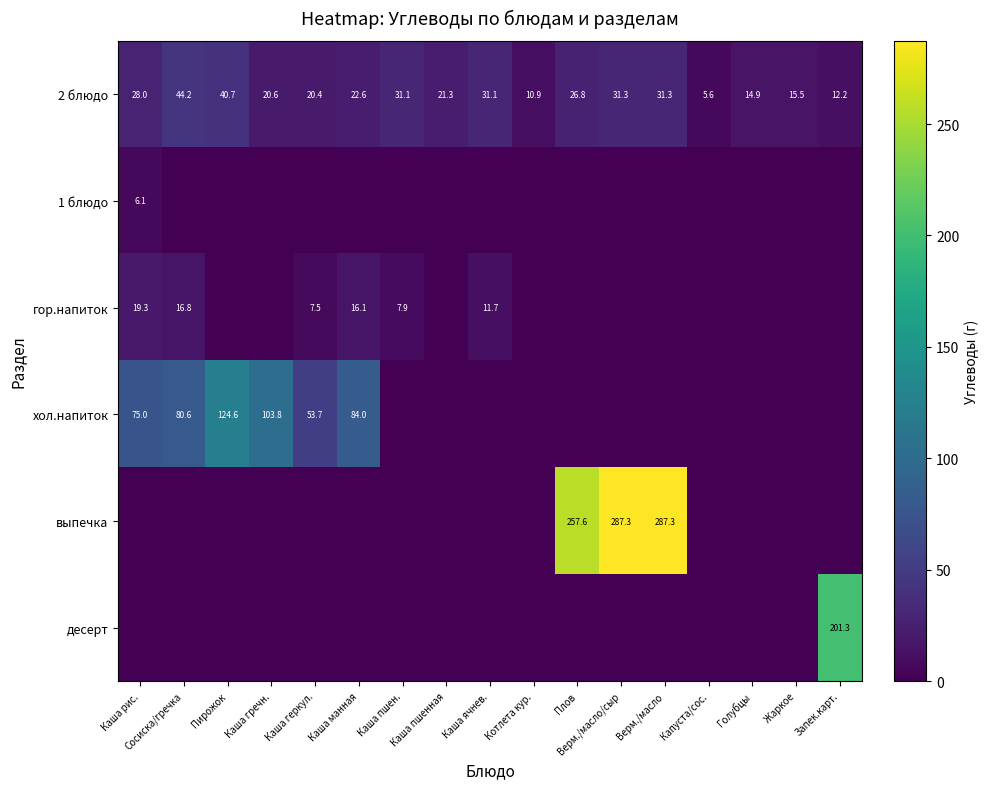

How many distinct data groups are displayed?

6